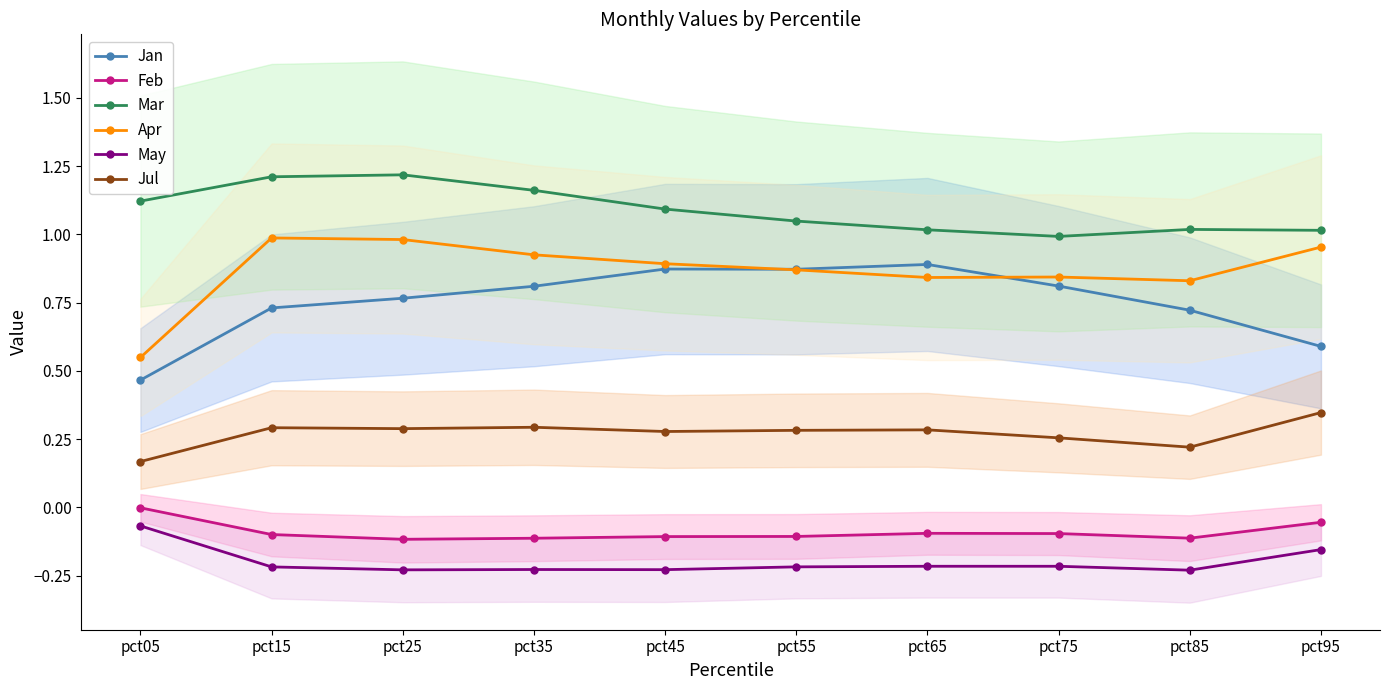

What is the difference between the second highest and second lowest values in the Apr series?

0.2